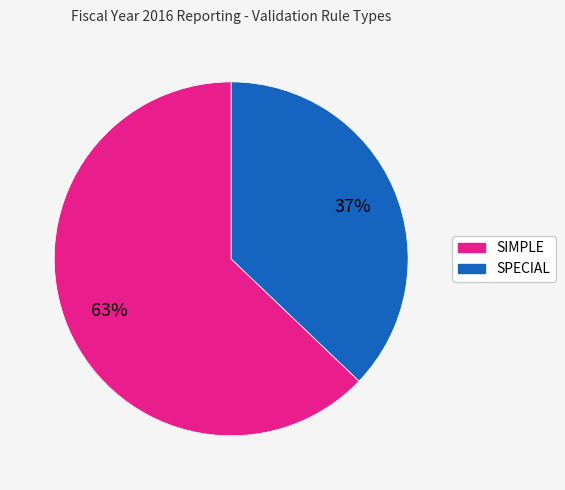

Between SIMPLE and SPECIAL, which is larger?

SIMPLE